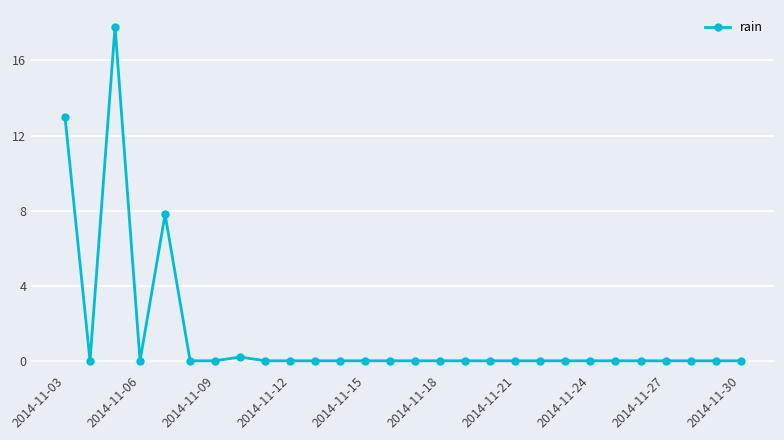

What is the difference between the maximum and minimum values?

17.8